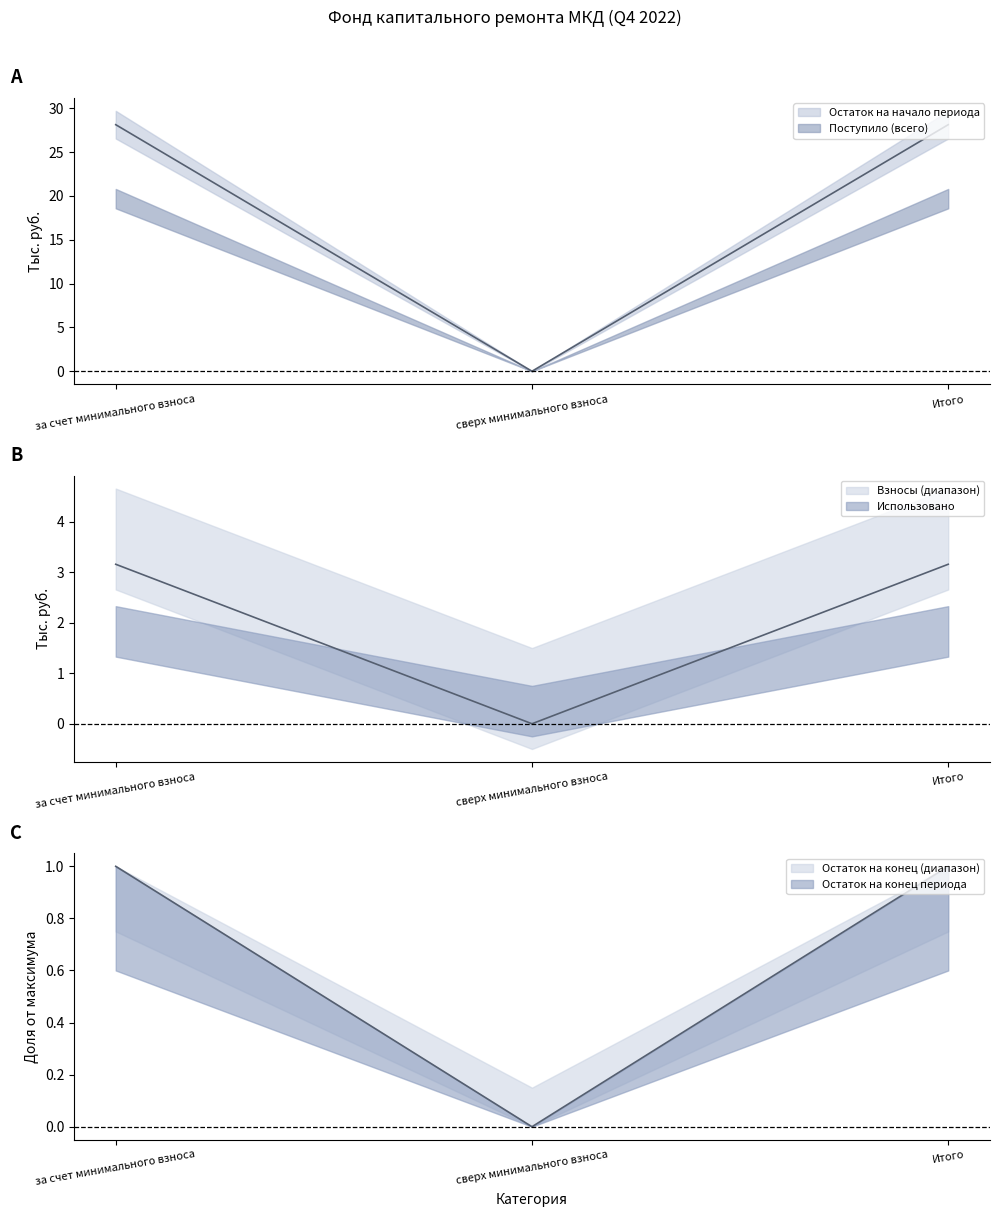

What is the label of the 1st point from the right?

Итого